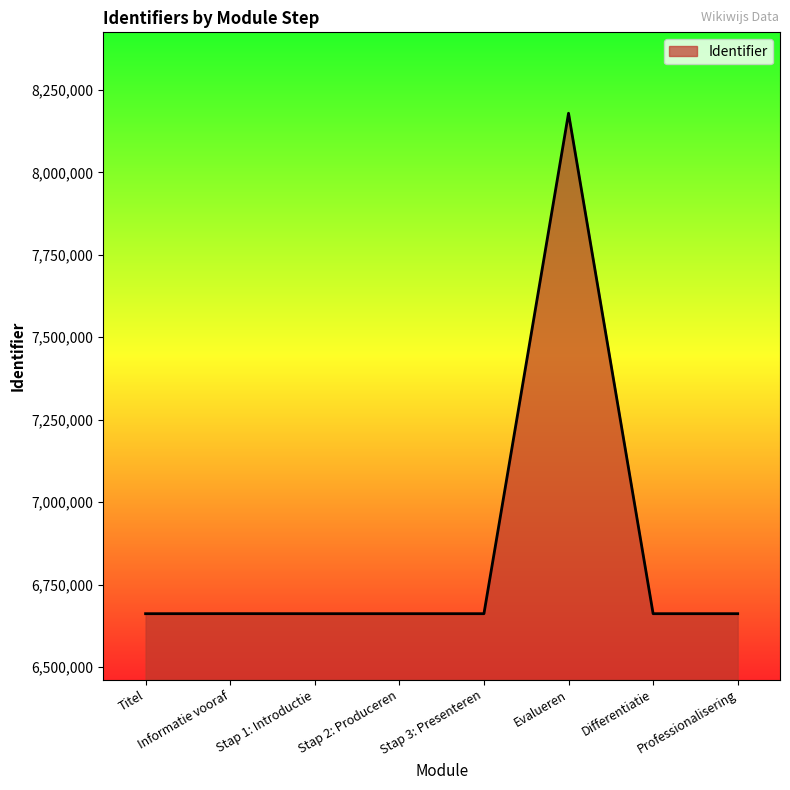

Count the number of categories in the chart.

8